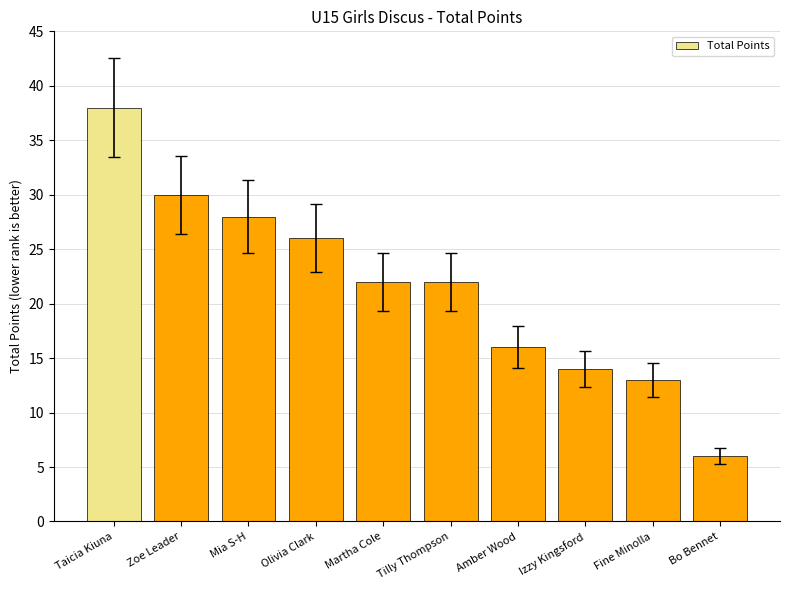

How many distinct data groups are displayed?

1